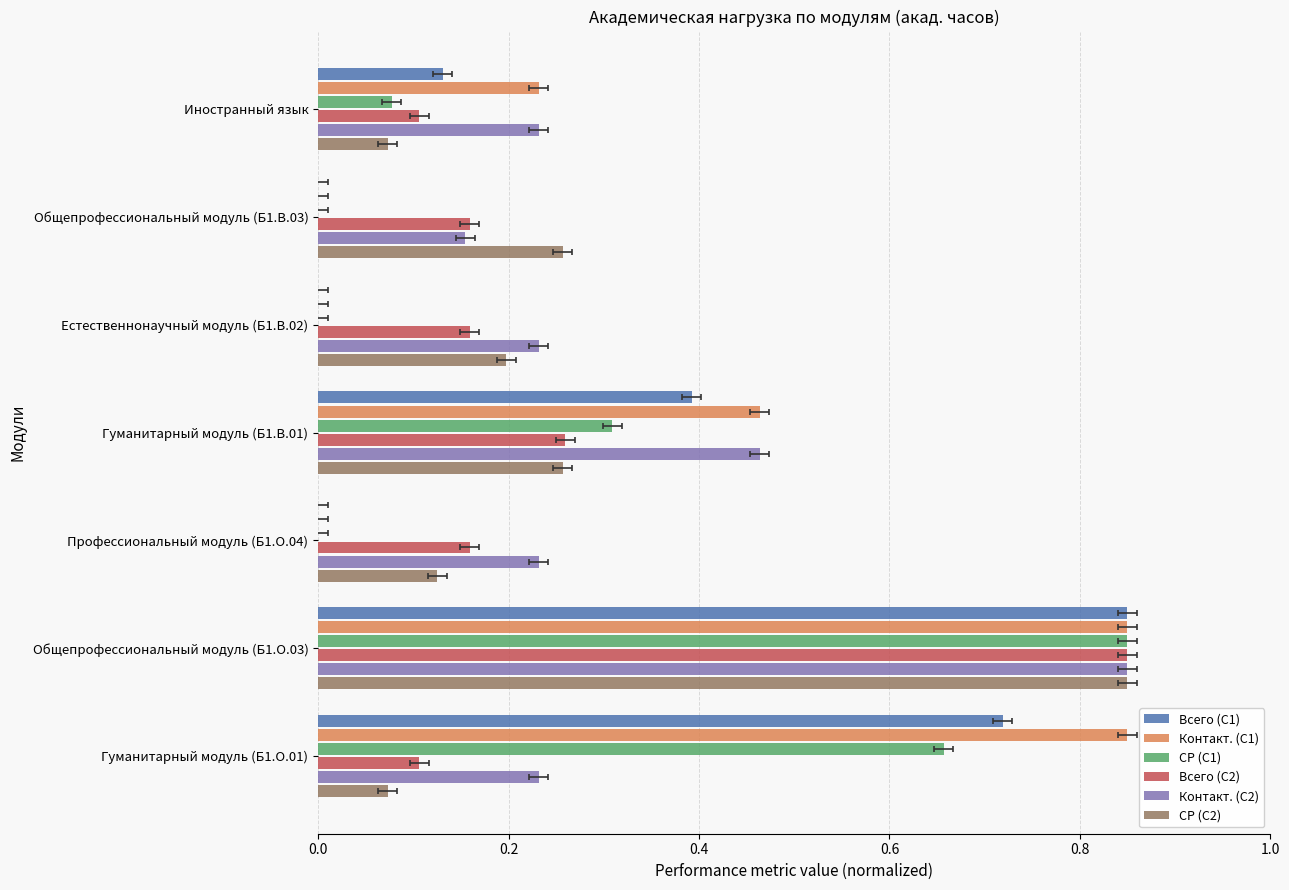

At how many categories does at least one series exceed 0?

7